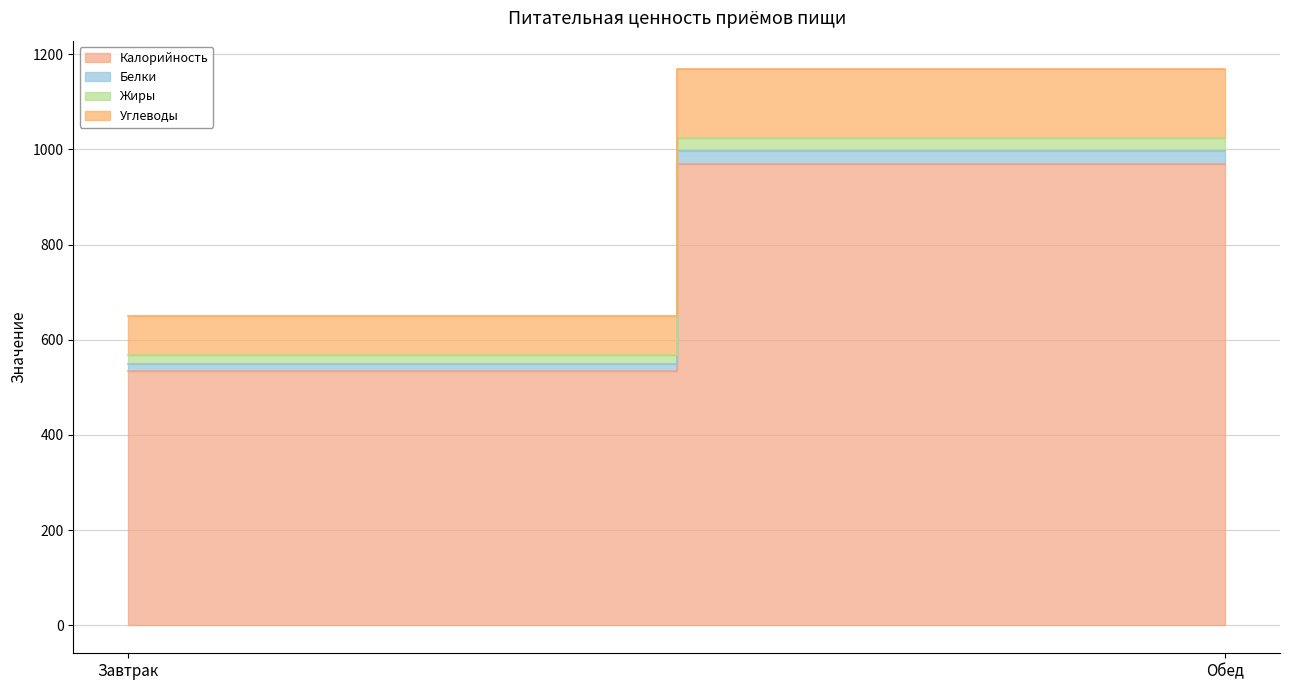

Which has a higher value, Обед or Завтрак?

Обед